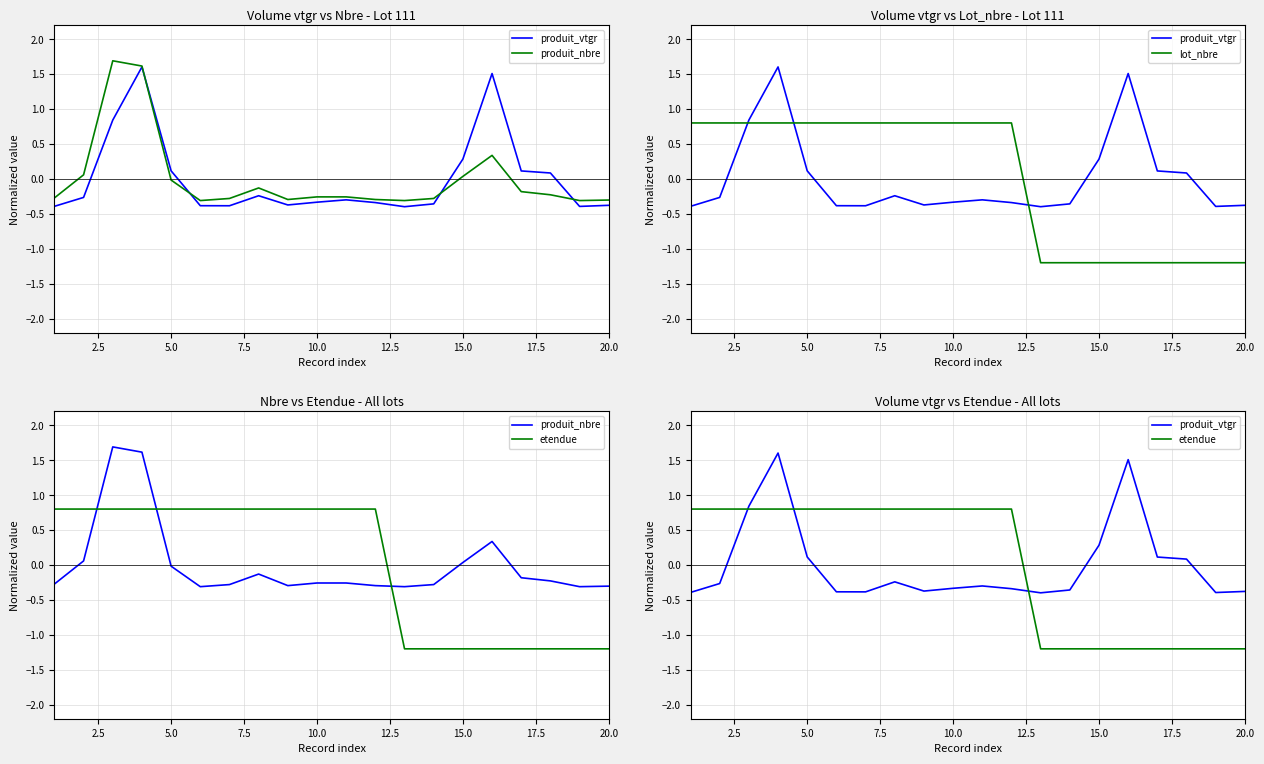

True or false: produit_vtgr has a value of -0.2 at 12.5.

False